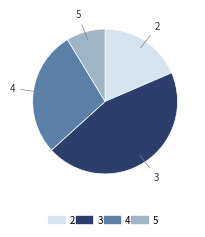

What is the largest slice in the pie chart?

3